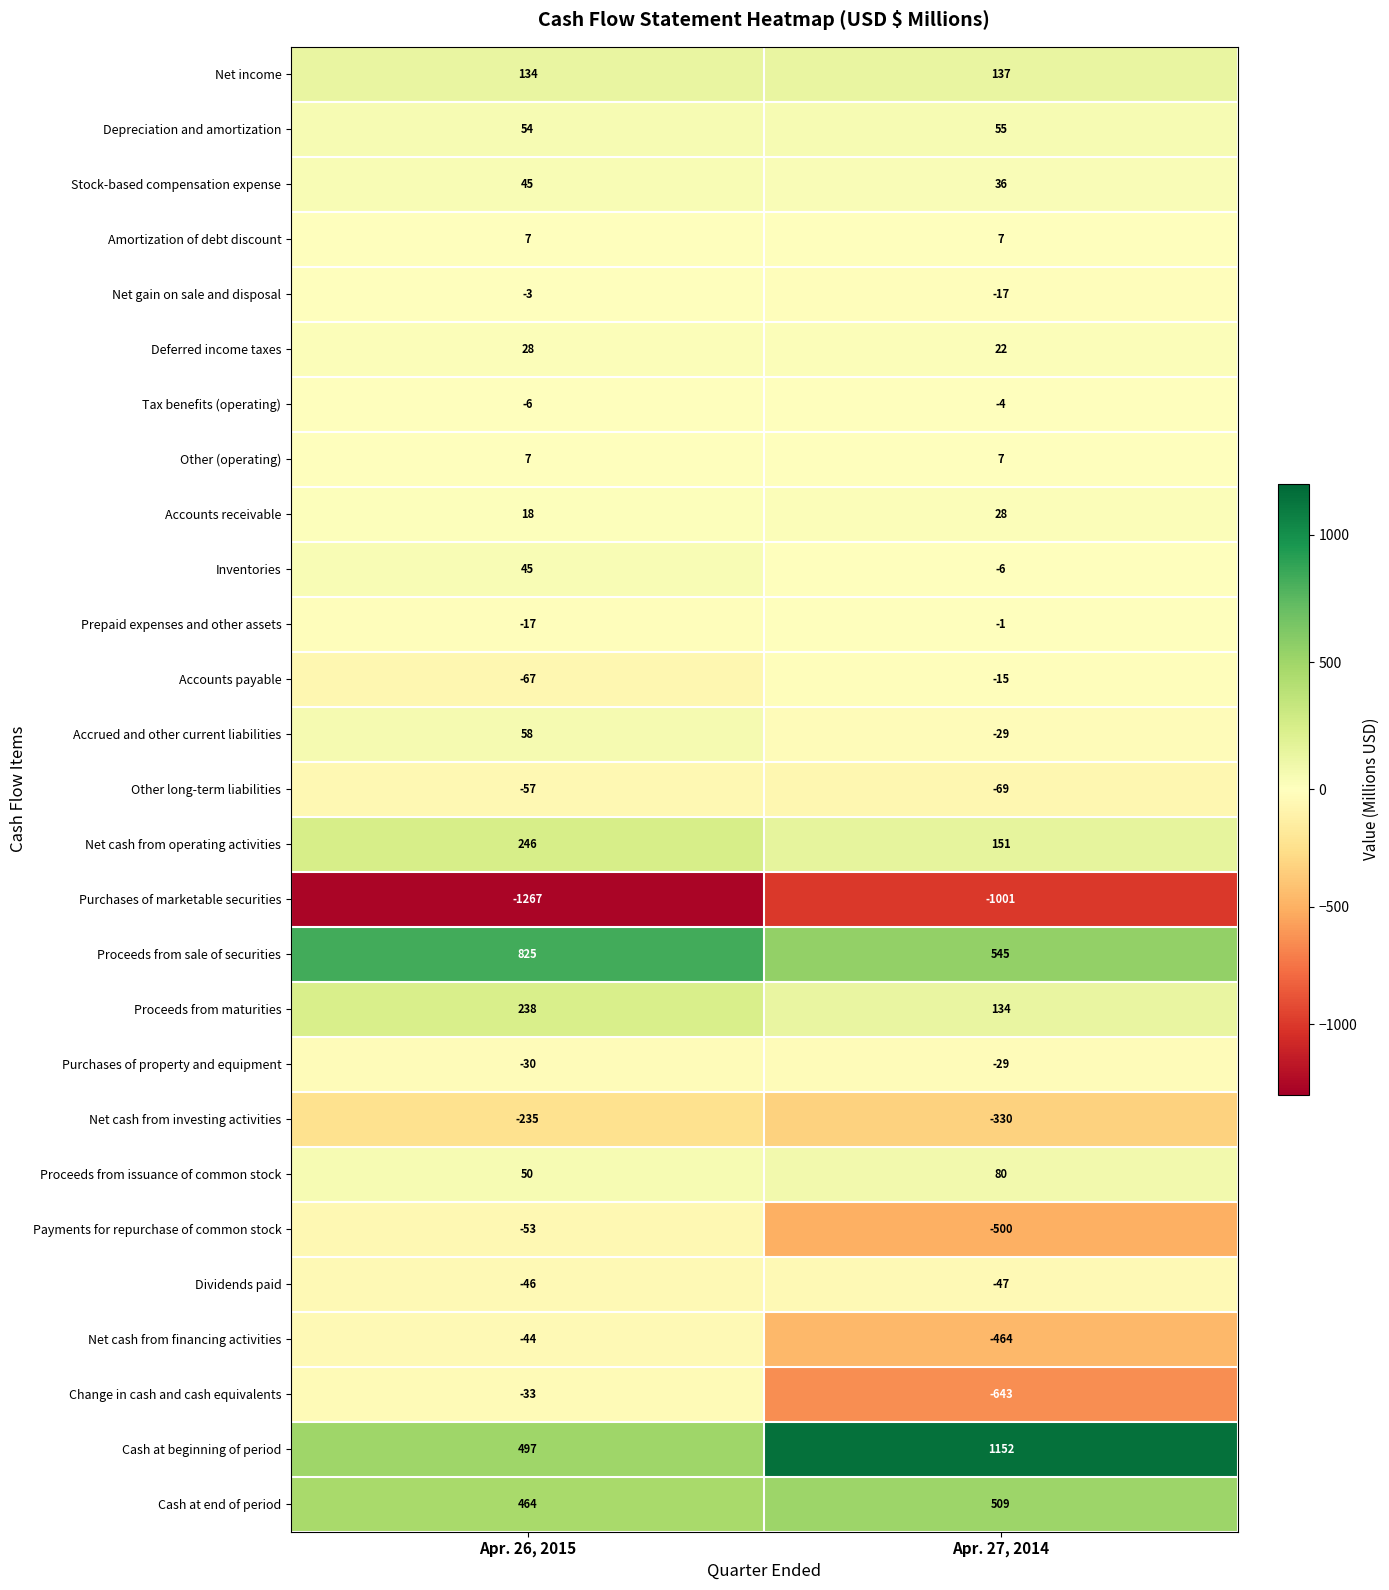

What is the total value across all series at Apr. 27, 2014?

-292